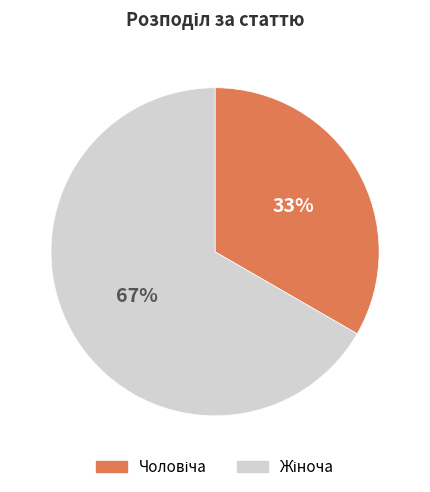

To the nearest percent, what is the average slice percentage?

50%